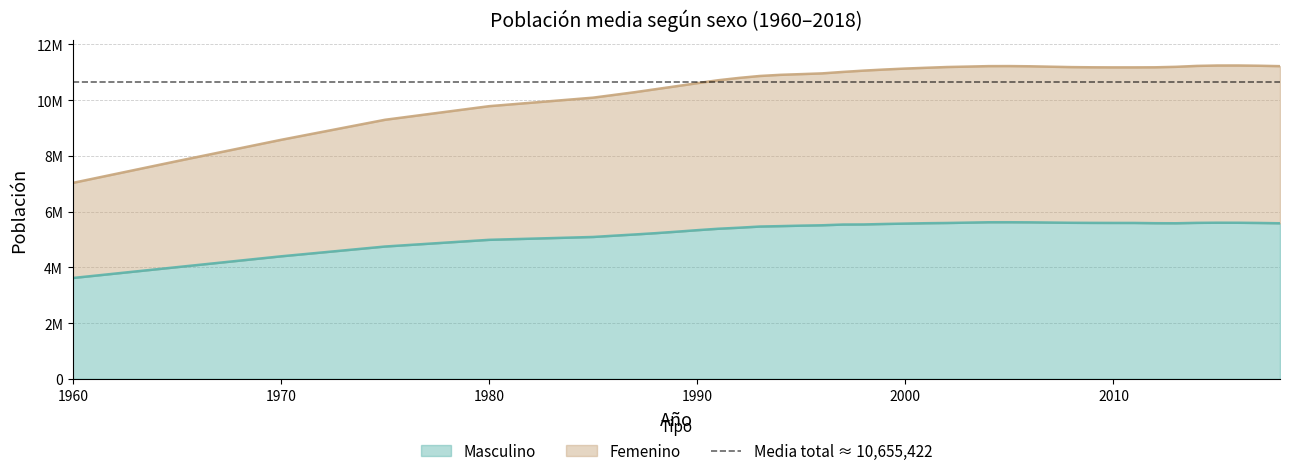

At which label does Masculino reach its peak?

2005